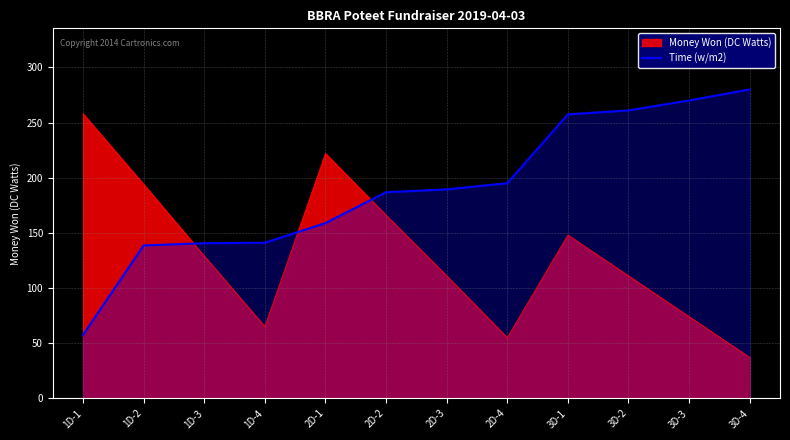

Which category has the lowest value across all series?

3D-4